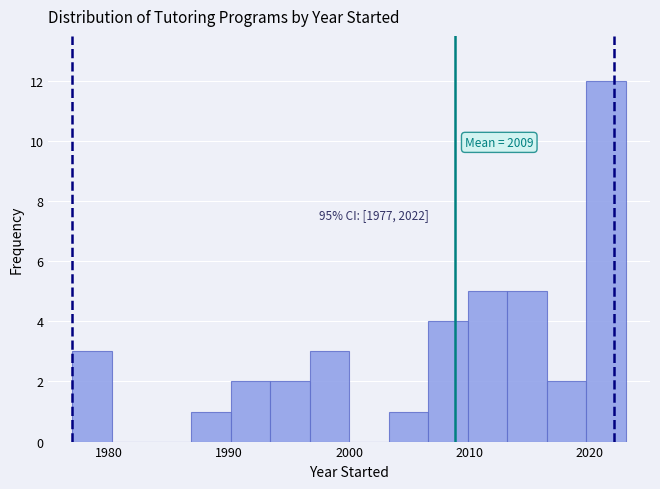

Around what value on the x-axis is the tallest bar? Give the approximate position of its centre, as read against the axis.

2021